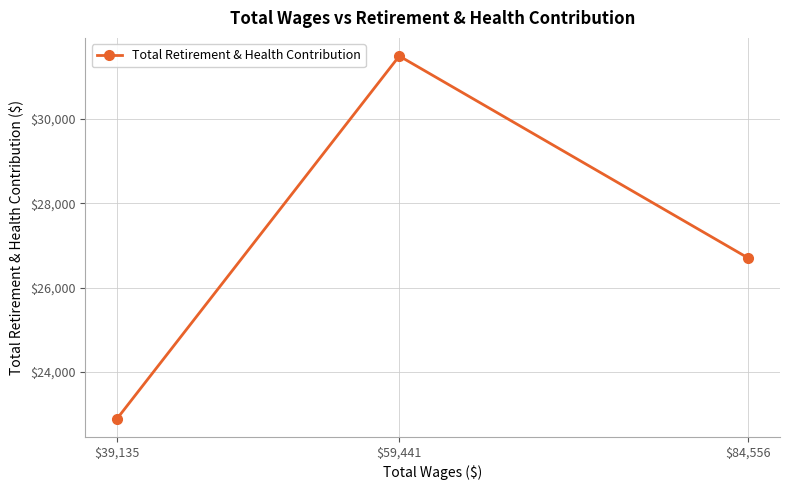

What position from the left is $84,556?

3